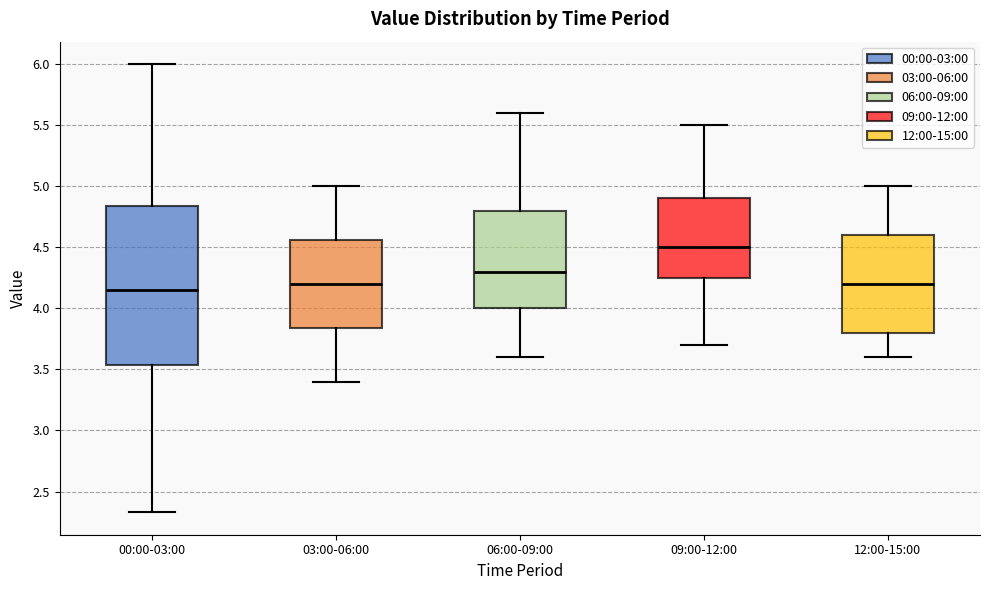

Reading left to right, read every box against the y-axis: the position of its median line, the range the box covers, and the ends of its whiskers. The values are not printed on the chart, so give them approximately, as read against the axis.

00:00-03:00: median 4.15, box 3.55 to 4.85, whiskers 2.35 to 6.00
03:00-06:00: median 4.20, box 3.85 to 4.55, whiskers 3.40 to 5.00
06:00-09:00: median 4.30, box 4.00 to 4.80, whiskers 3.60 to 5.60
09:00-12:00: median 4.50, box 4.25 to 4.90, whiskers 3.70 to 5.50
12:00-15:00: median 4.20, box 3.80 to 4.60, whiskers 3.60 to 5.00